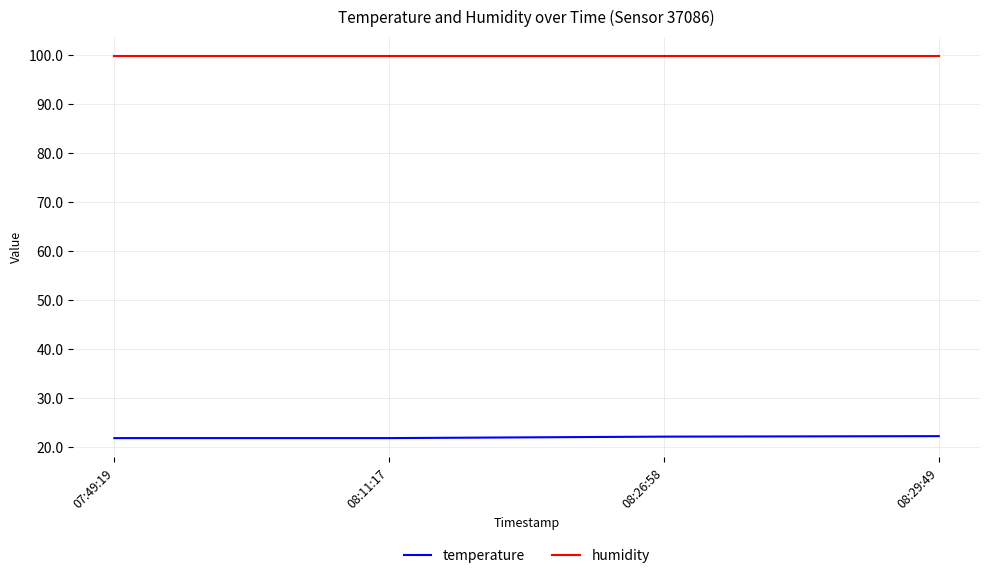

Rank the series by their maximum value, from highest to lowest.

humidity, temperature